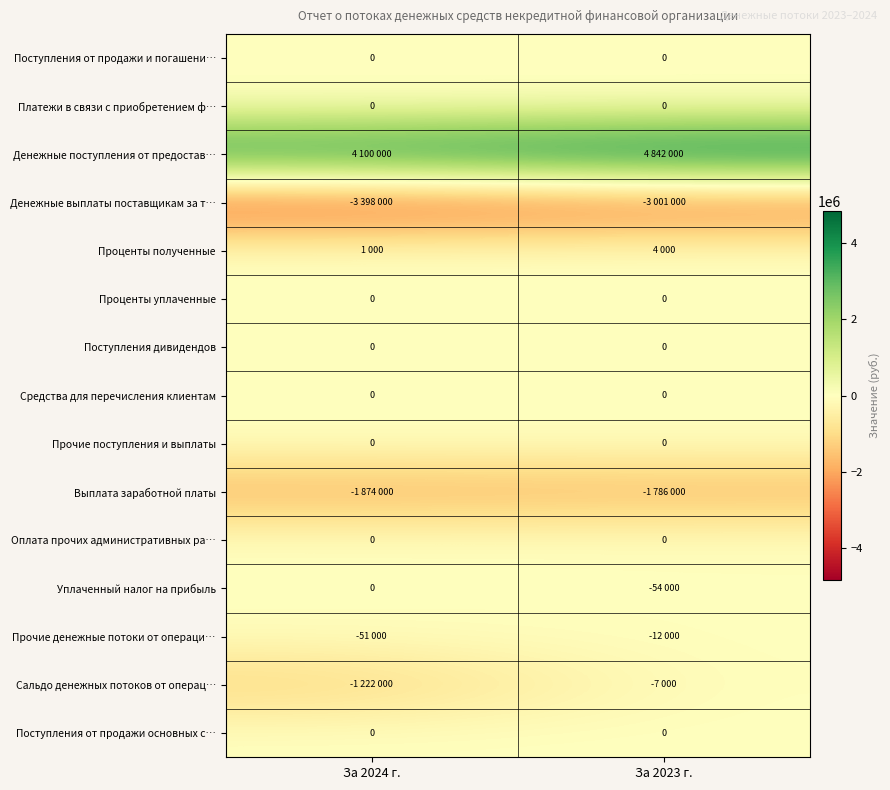

Between За 2023 г. and За 2024 г., which is larger?

За 2023 г.